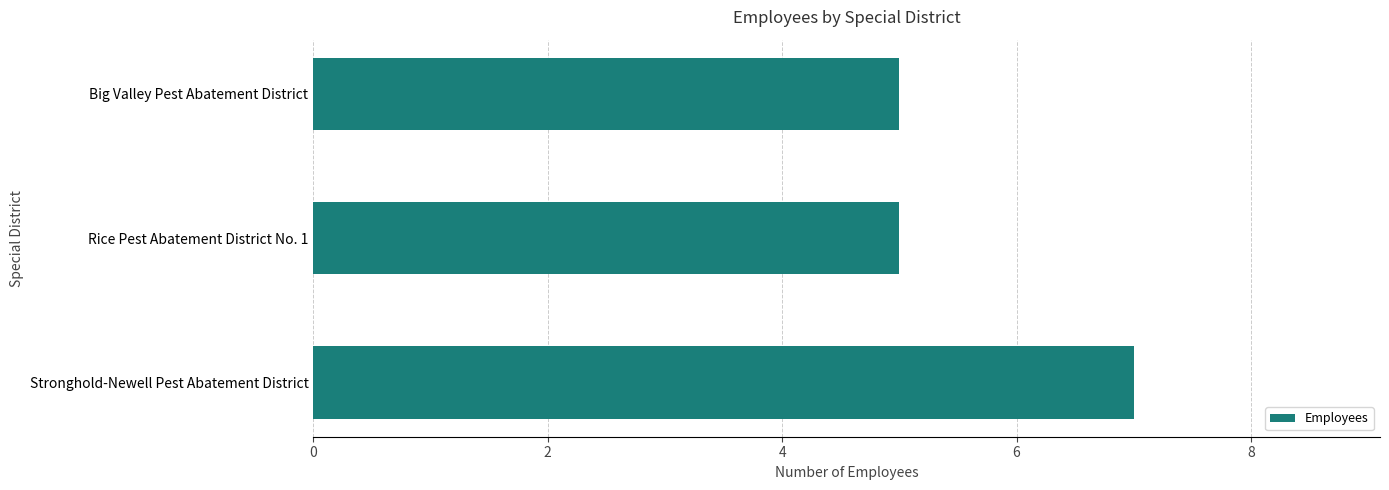

How many bars are there in total?

3